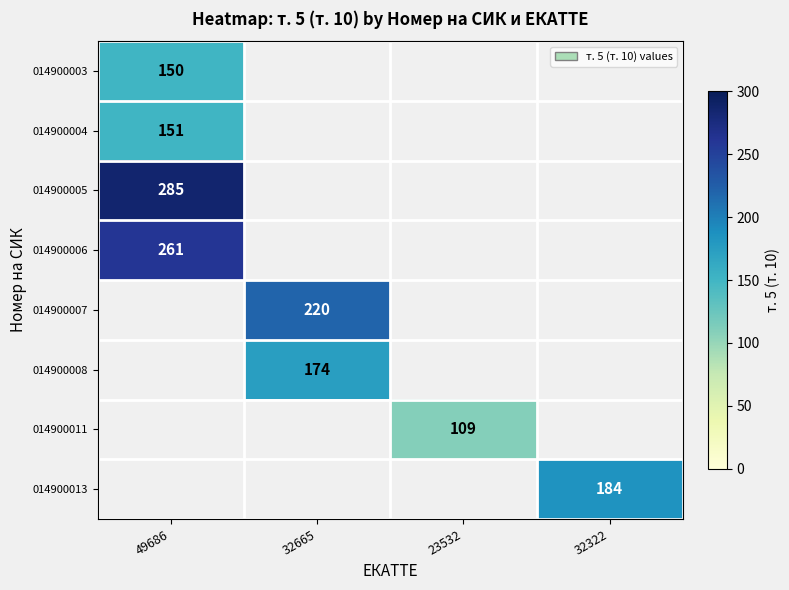

Count the number of categories in the chart.

4